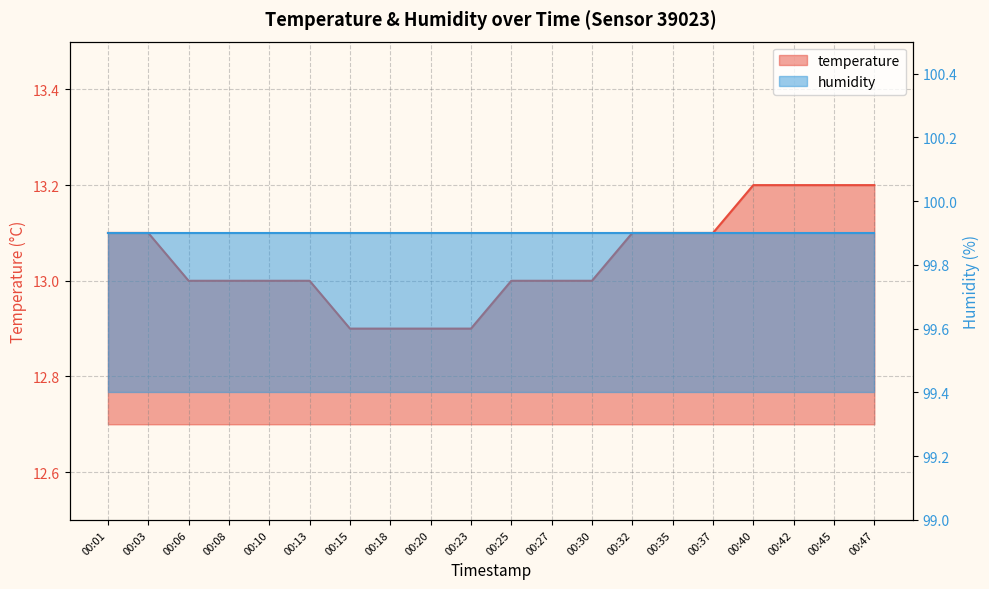

Where does the data first go above 13?

00:01